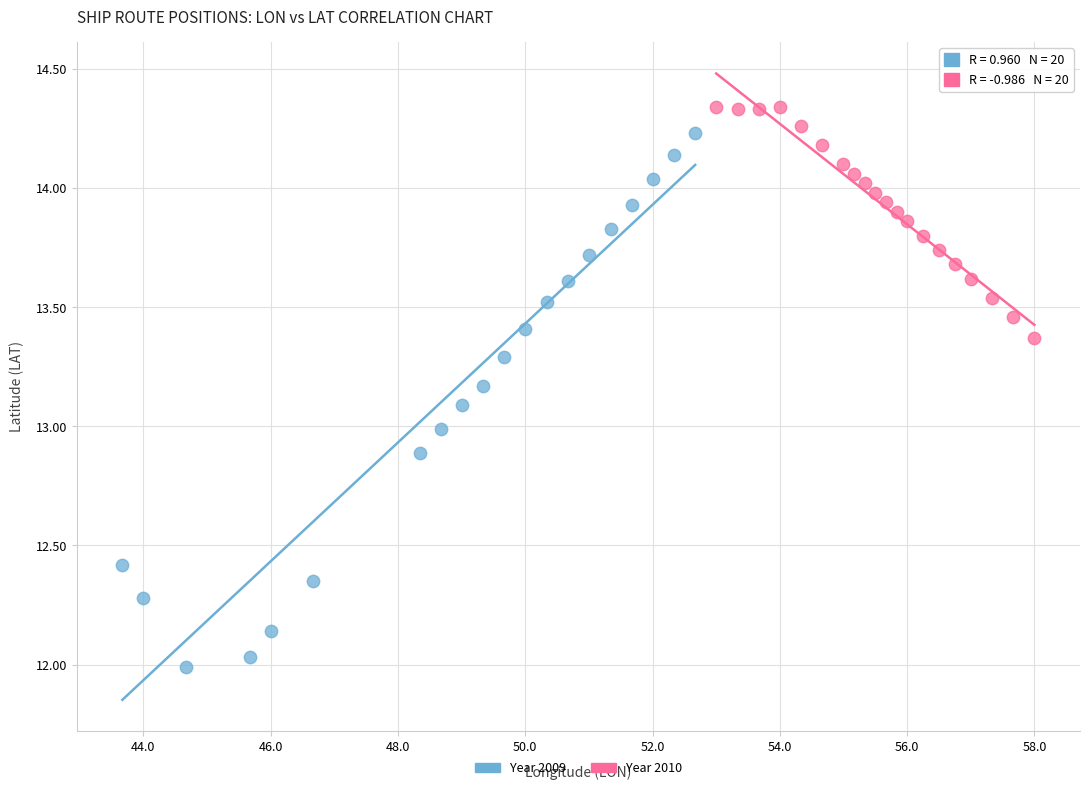

Which series contains the lowest Y value?

Year 2009